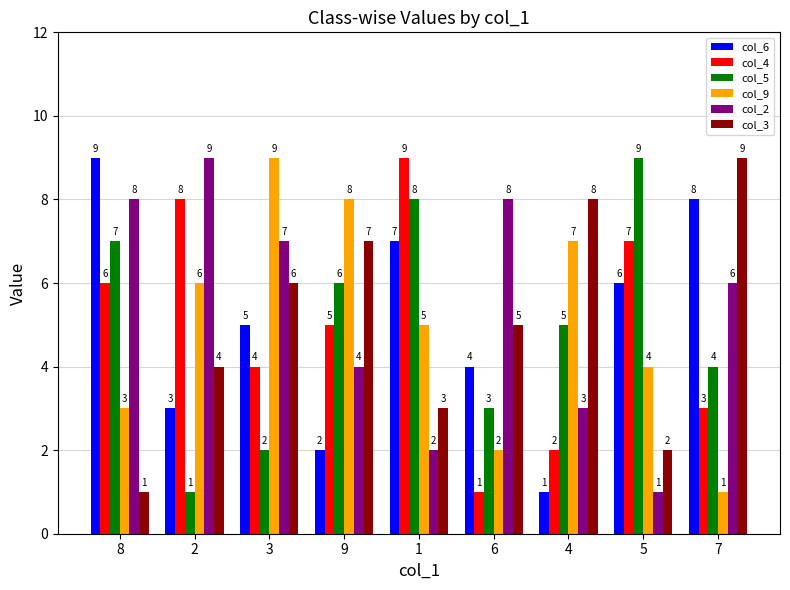

What value does the col_9 series have at 6?

2